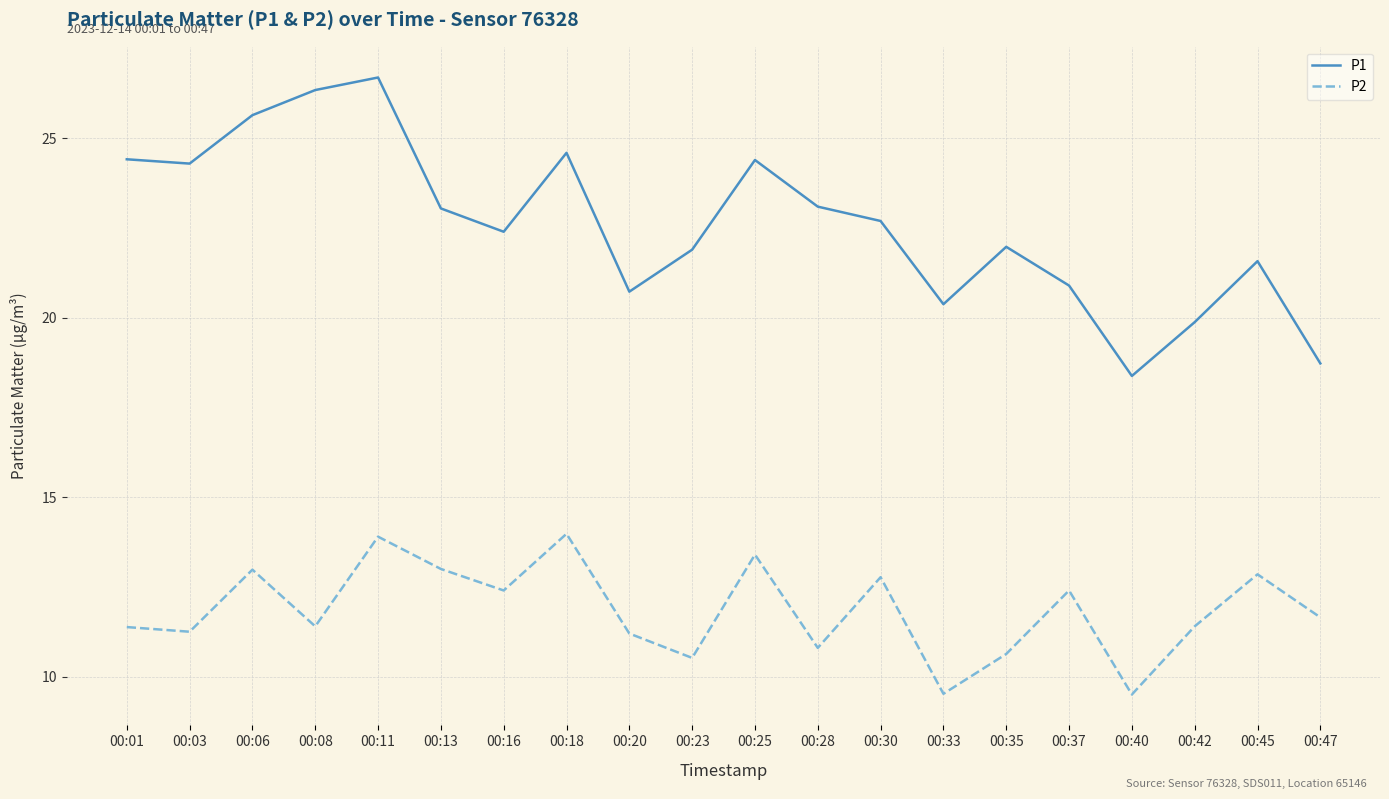

The P1 series shows 20.7 at 00:20. True or false?

True